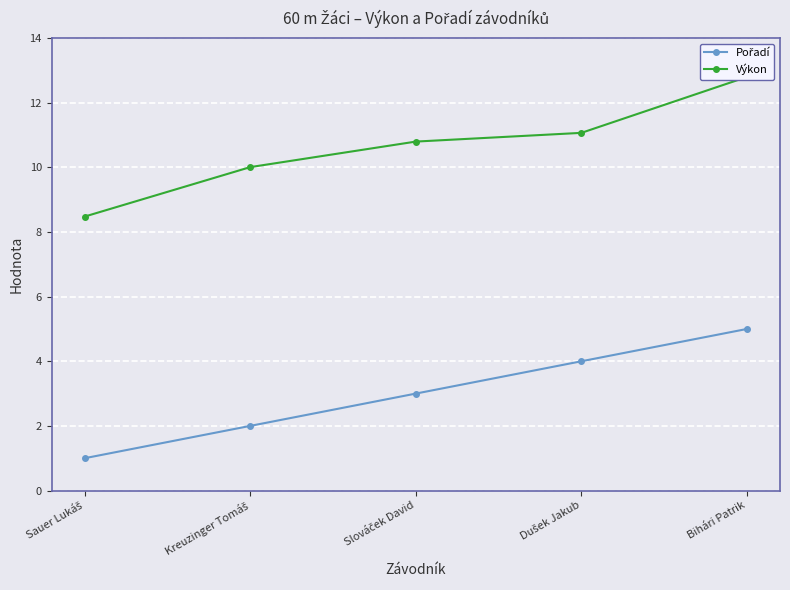

Reading right to left, what are all the values shown in this chart?

Pořadí: 5.0	4.0	3.0	2.0	1.0
Výkon: 12.8	11.1	10.8	10.0	8.5